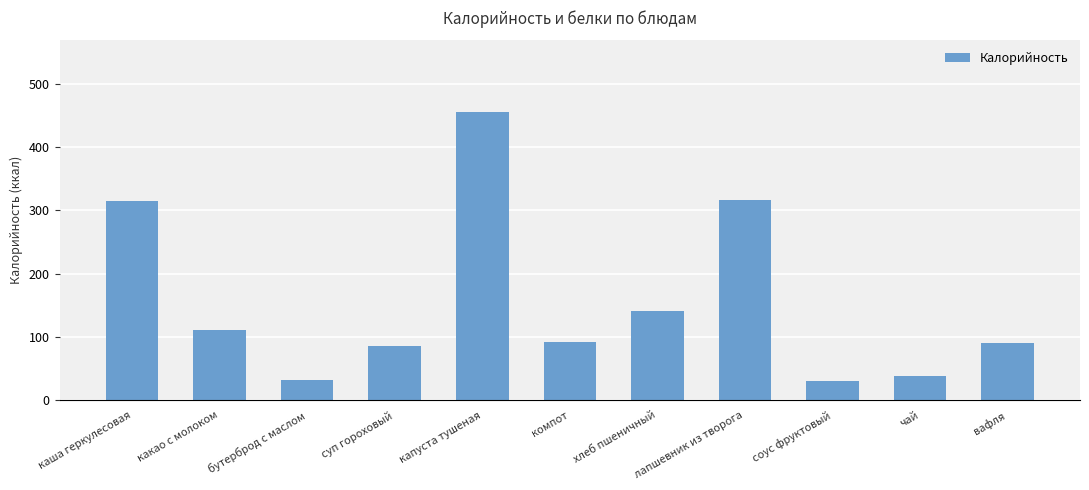

Is the value of Калорийность at капуста тушеная greater than the value of Белки at какао с молоком?

Yes